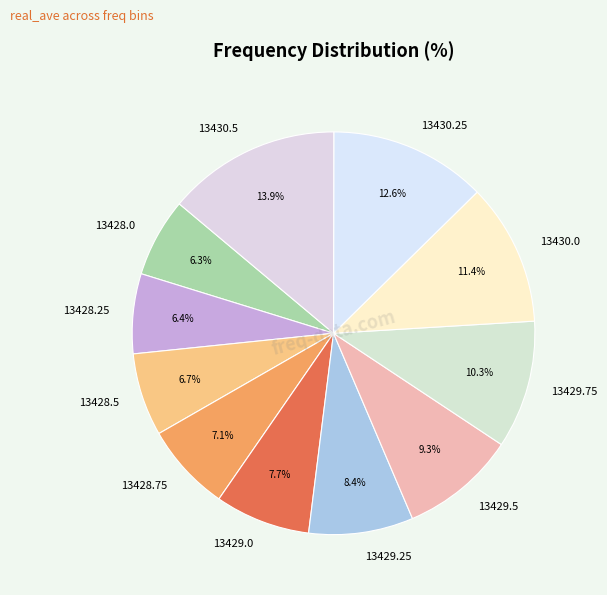

Approximately how many times larger is the value at 13428.0 compared to 13429.5?

0.7